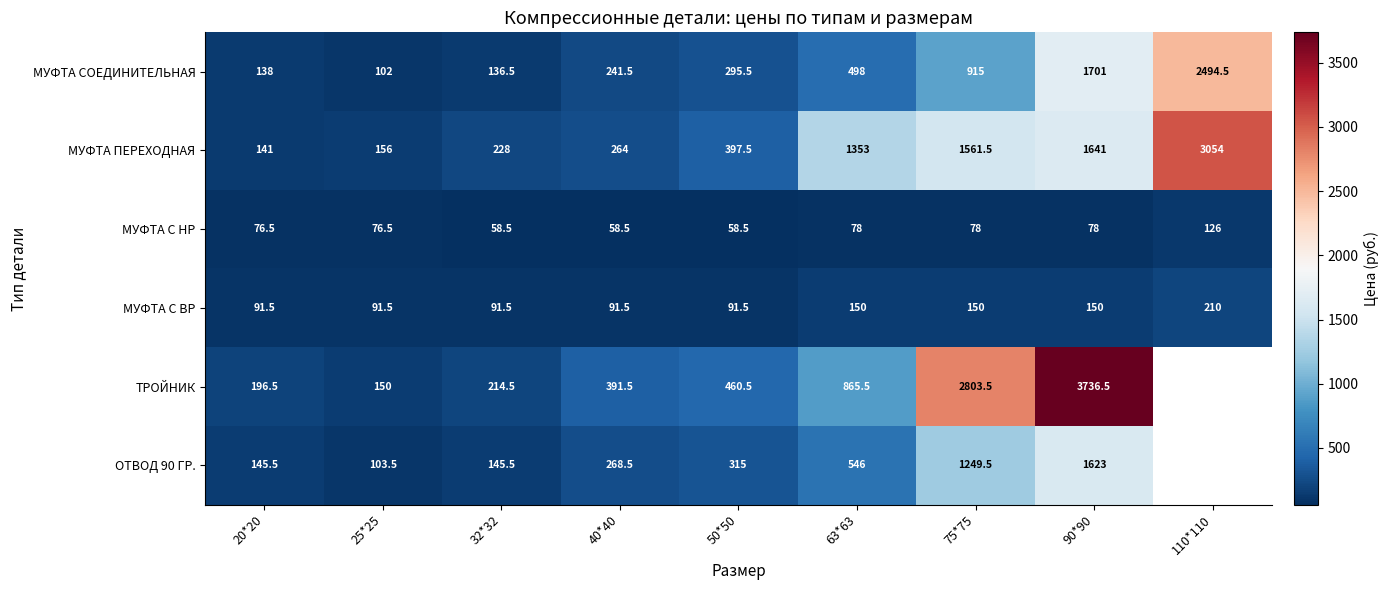

Rank the categories by МУФТА СОЕДИНИТЕЛЬНАЯ value from lowest to highest.

25*25, 32*32, 20*20, 40*40, 50*50, 63*63, 75*75, 90*90, 110*110